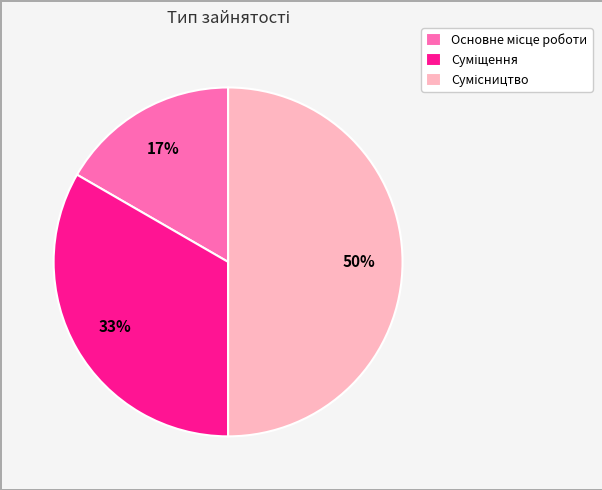

To the nearest percent, what is the difference between the largest and smallest slice percentages?

33%